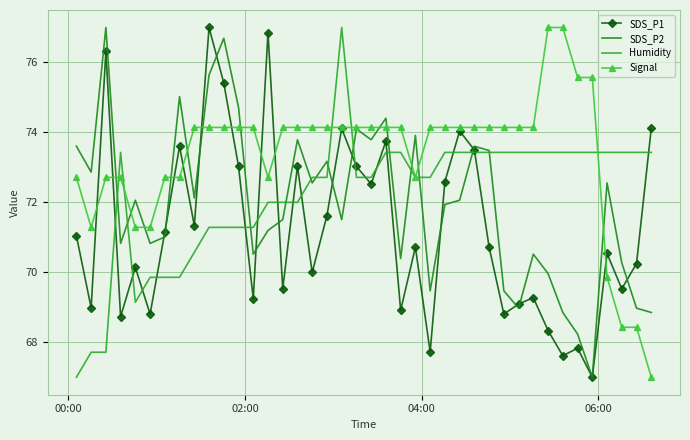

List the series in order of their peak value, lowest first.

SDS_P1, SDS_P2, Humidity, Signal